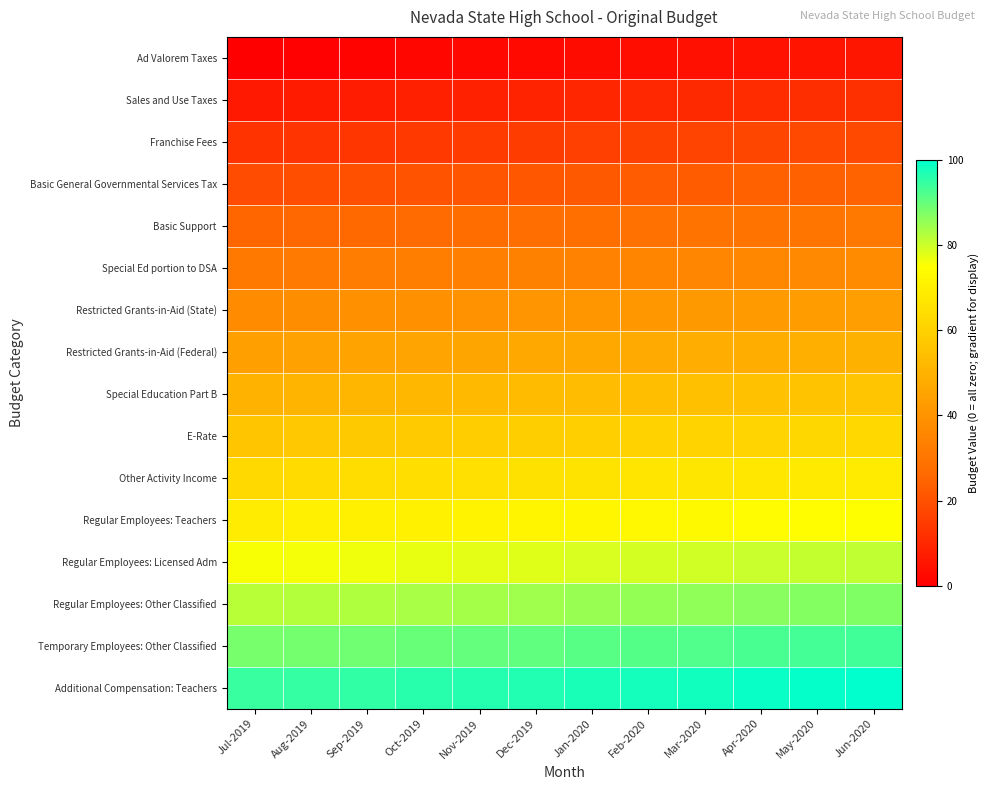

What is the maximum value shown in the chart?

100.0